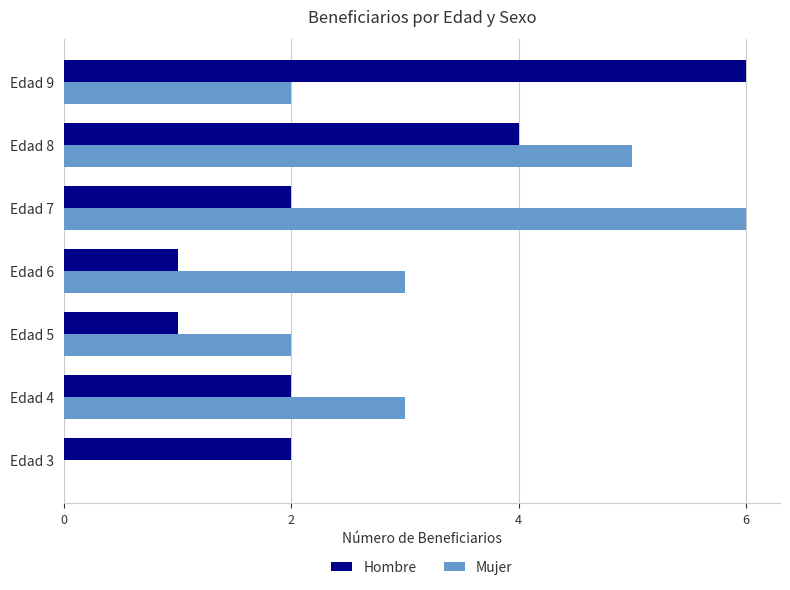

What is the sum of all Hombre values?

18